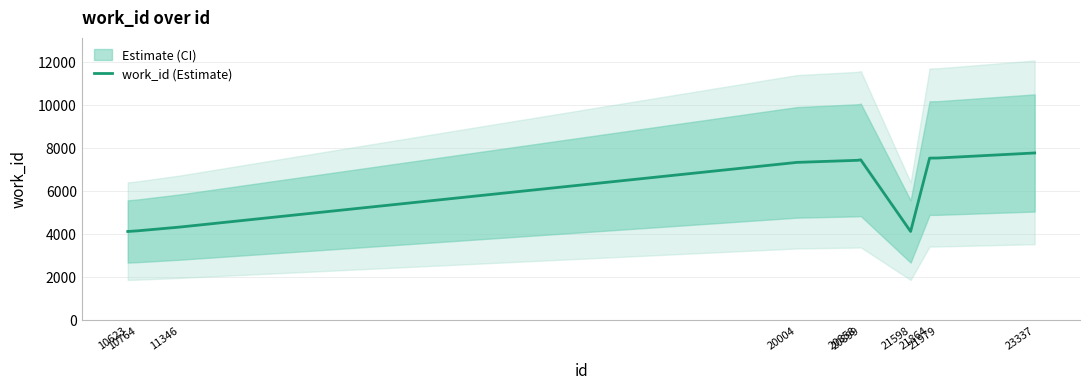

Is it true that the value at 21864 is 7550?

True